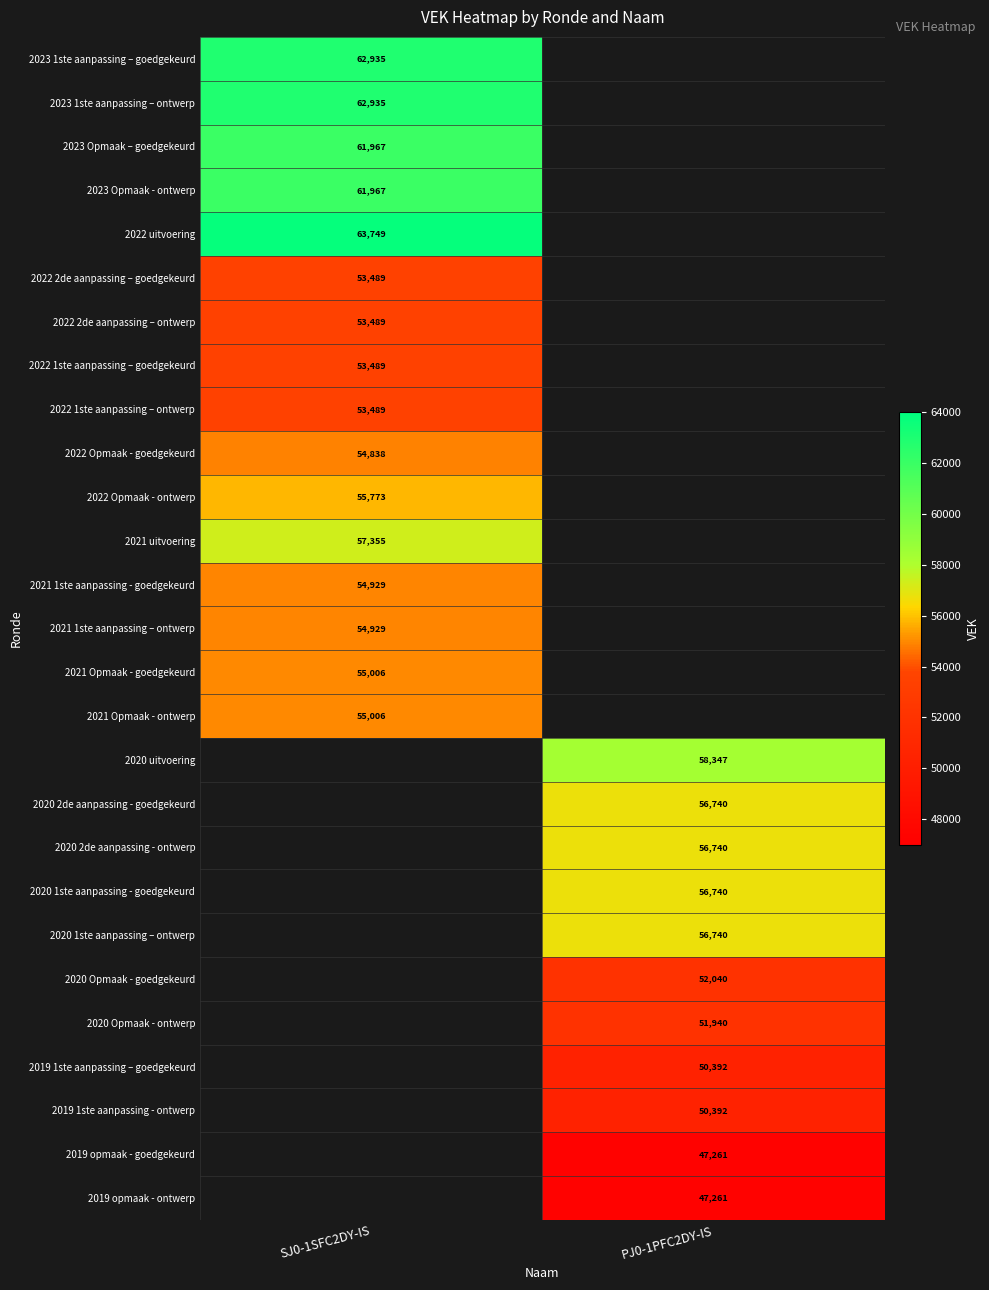

Which label corresponds to the smallest value in the chart?

PJ0-1PFC2DY-IS